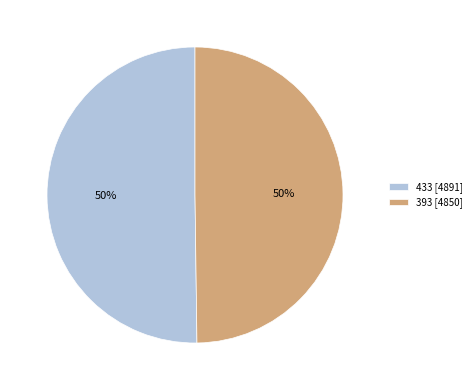

True or false: 433 accounts for 50% of the total.

True